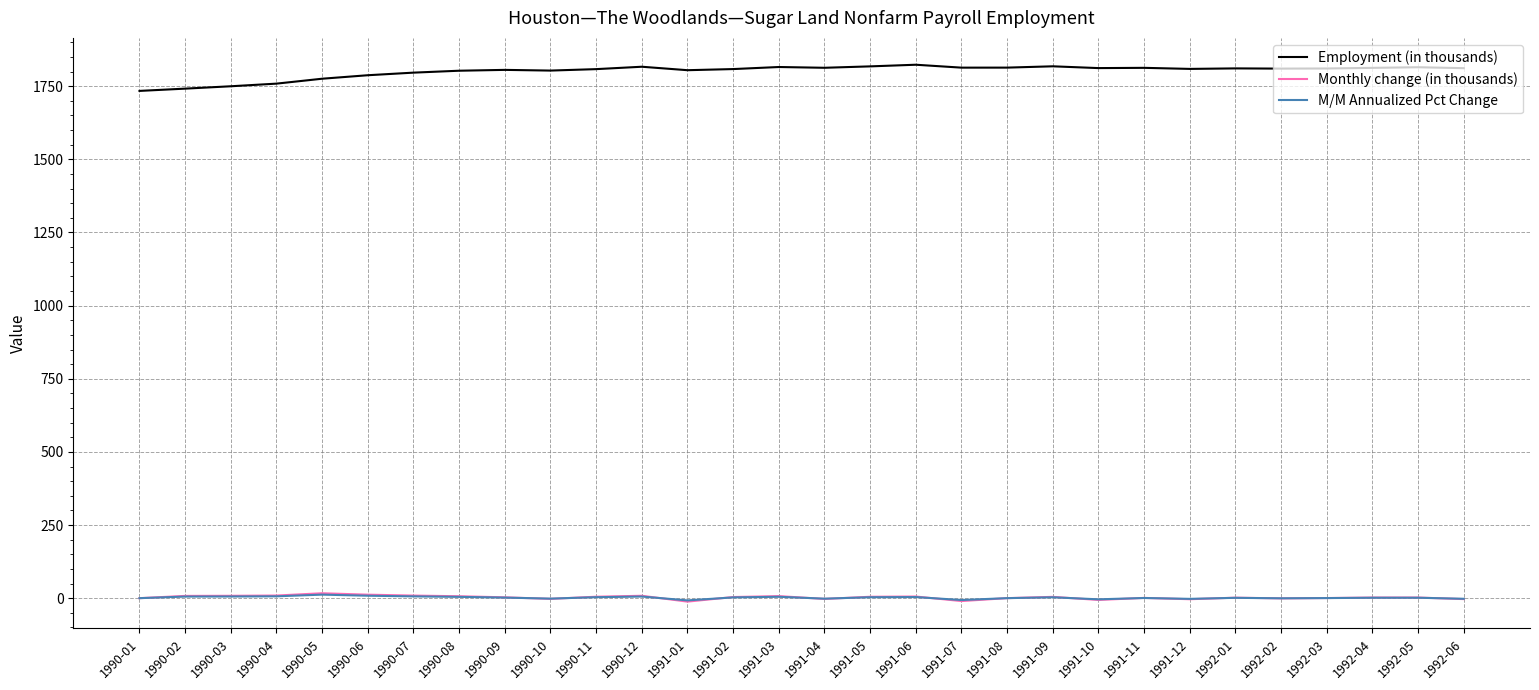

True or false: Employment (in thousands) and M/M Annualized Pct Change cross at least once.

False